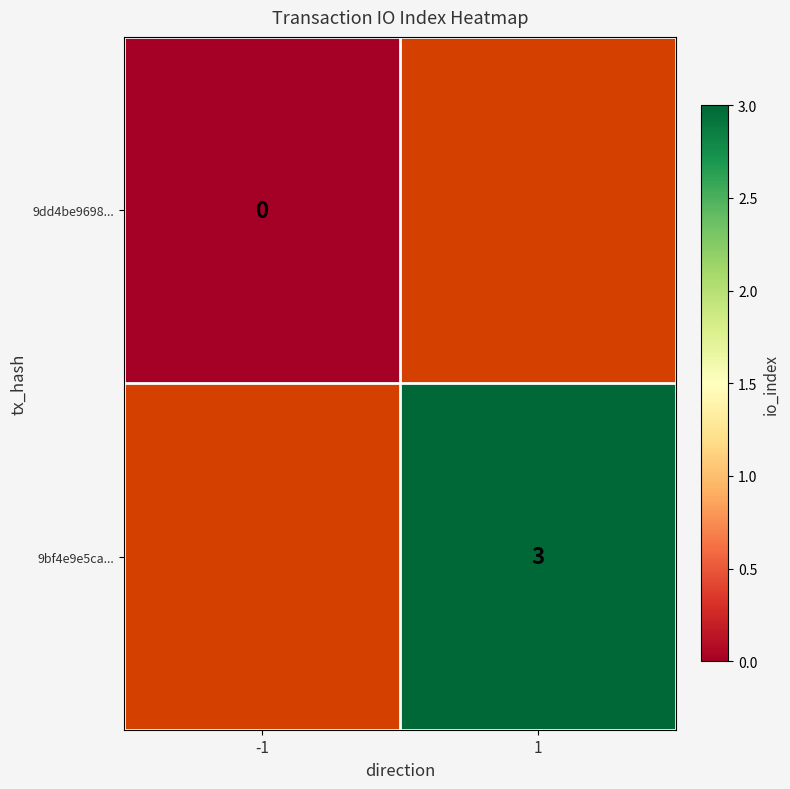

True or false: 9bf4e9e5ca... has a value of 2.1 at 1.

False